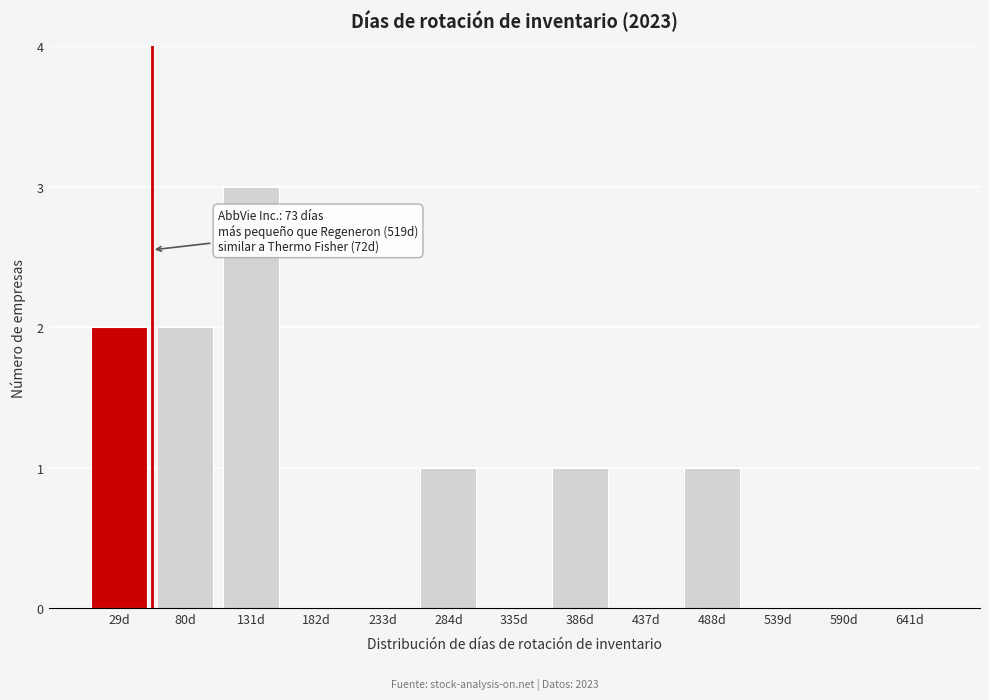

Reading right to left, extract all data points from this chart.

641d=0	590d=0	539d=0	488d=1	437d=0	386d=1	335d=0	284d=1	233d=0	182d=0	131d=3	80d=2	29d=2